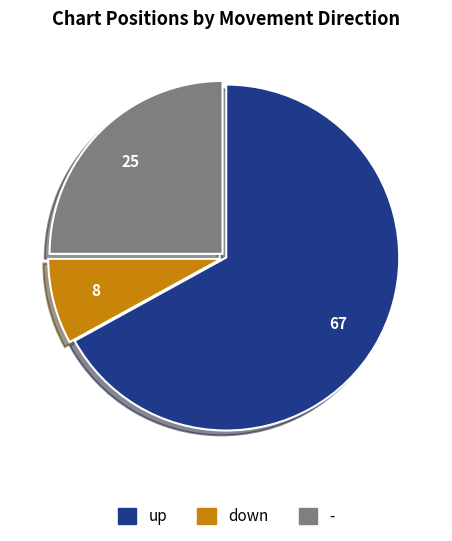

Which category has the smallest portion of the pie?

down